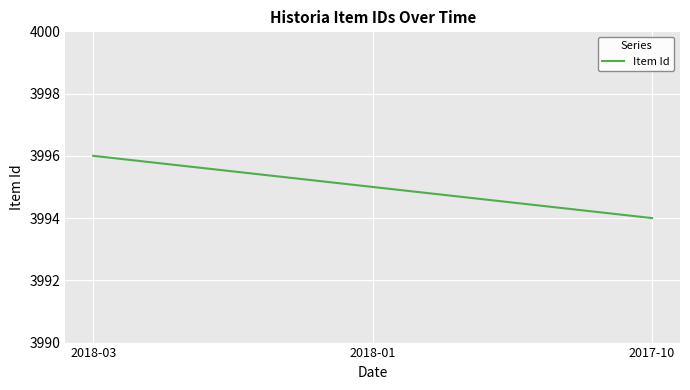

How many lines are shown in the chart?

1